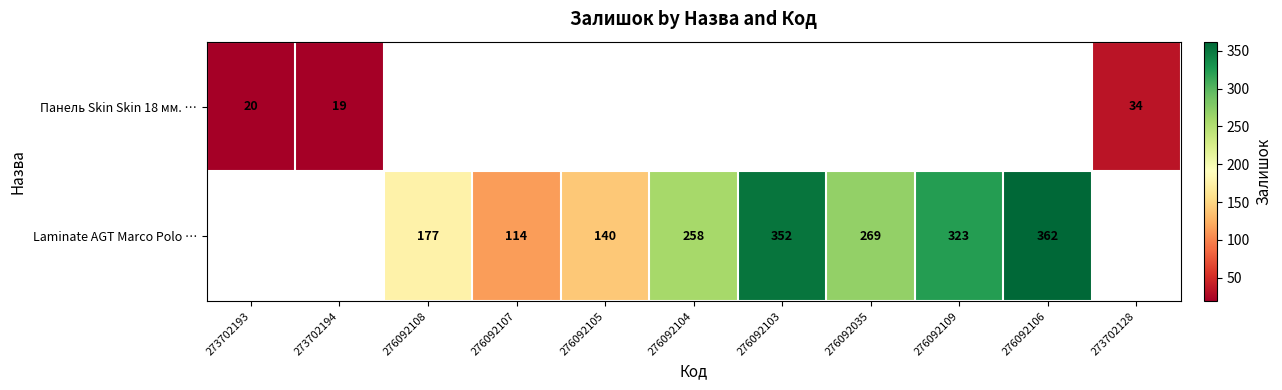

Is the value of Laminate AGT Marco Polo … at 276092107 greater than the value of Панель Skin Skin 18 мм. … at 273702128?

Yes